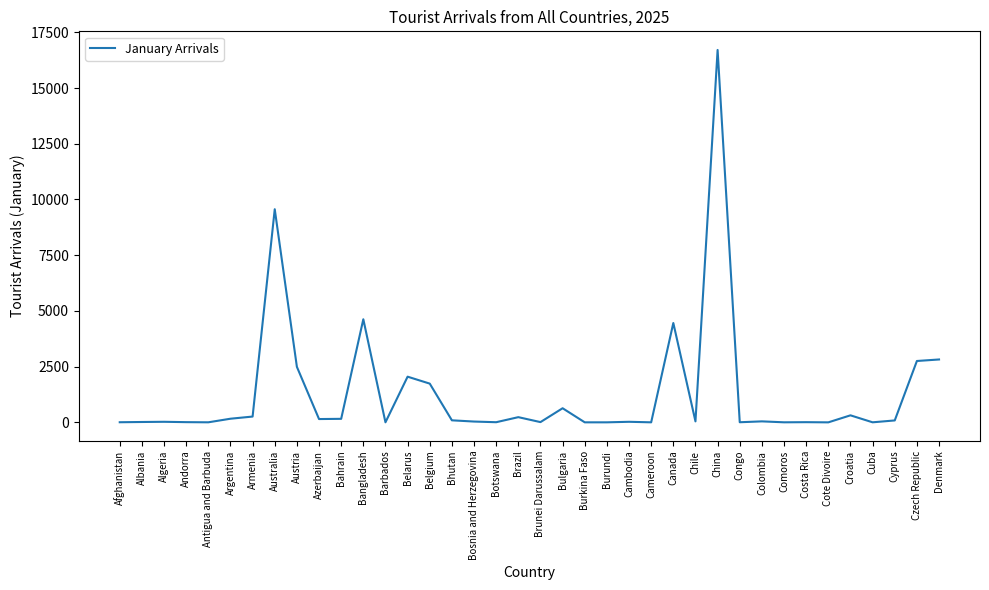

How many series are shown in this chart?

1